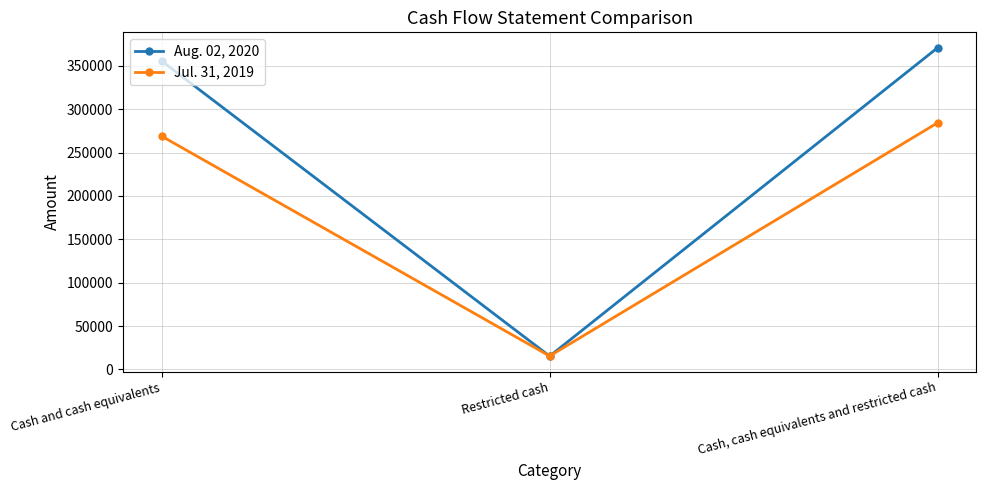

What is the sum of all Aug. 02, 2020 values?

741776